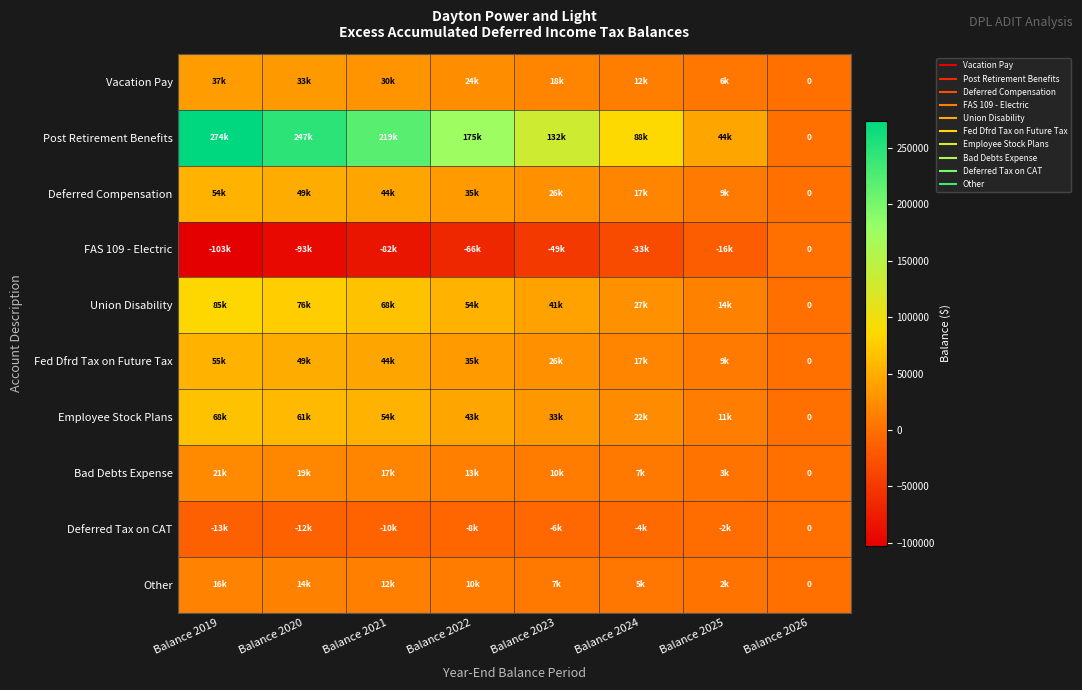

Is the value of Fed Dfrd Tax on Future Tax at Balance 2019 greater than the value of Deferred Compensation at Balance 2026?

Yes